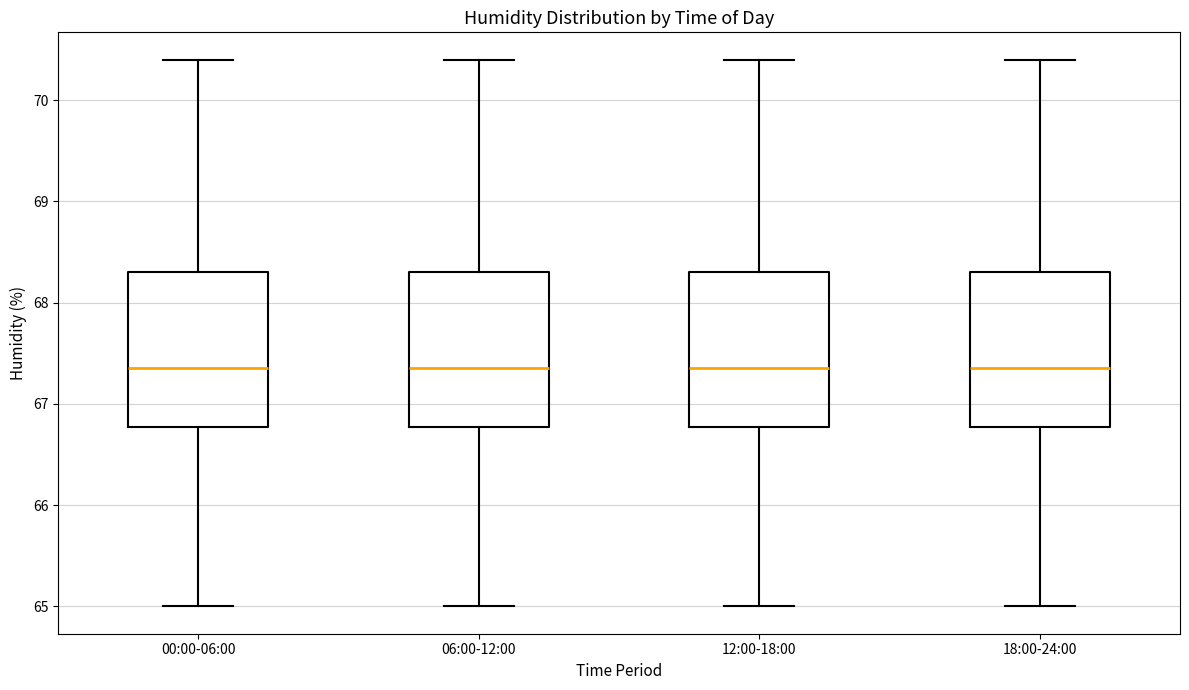

Reading left to right, read every box against the y-axis: the position of its median line, the range the box covers, and the ends of its whiskers. The values are not printed on the chart, so give them approximately, as read against the axis.

00:00-06:00: median 67.4, box 66.8 to 68.3, whiskers 65.0 to 70.4
06:00-12:00: median 67.4, box 66.8 to 68.3, whiskers 65.0 to 70.4
12:00-18:00: median 67.4, box 66.8 to 68.3, whiskers 65.0 to 70.4
18:00-24:00: median 67.4, box 66.8 to 68.3, whiskers 65.0 to 70.4